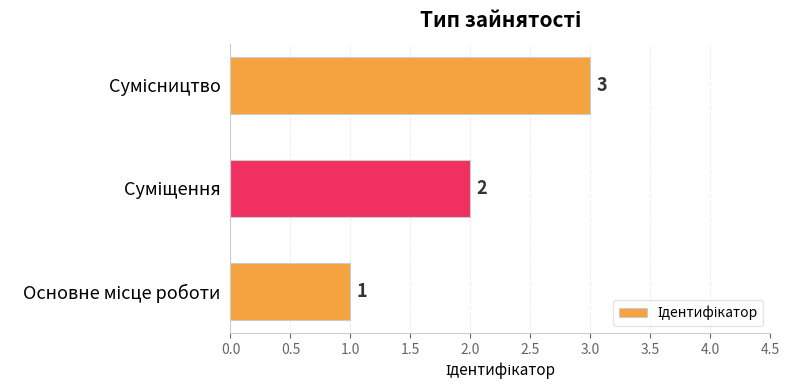

What is the greatest value displayed?

3